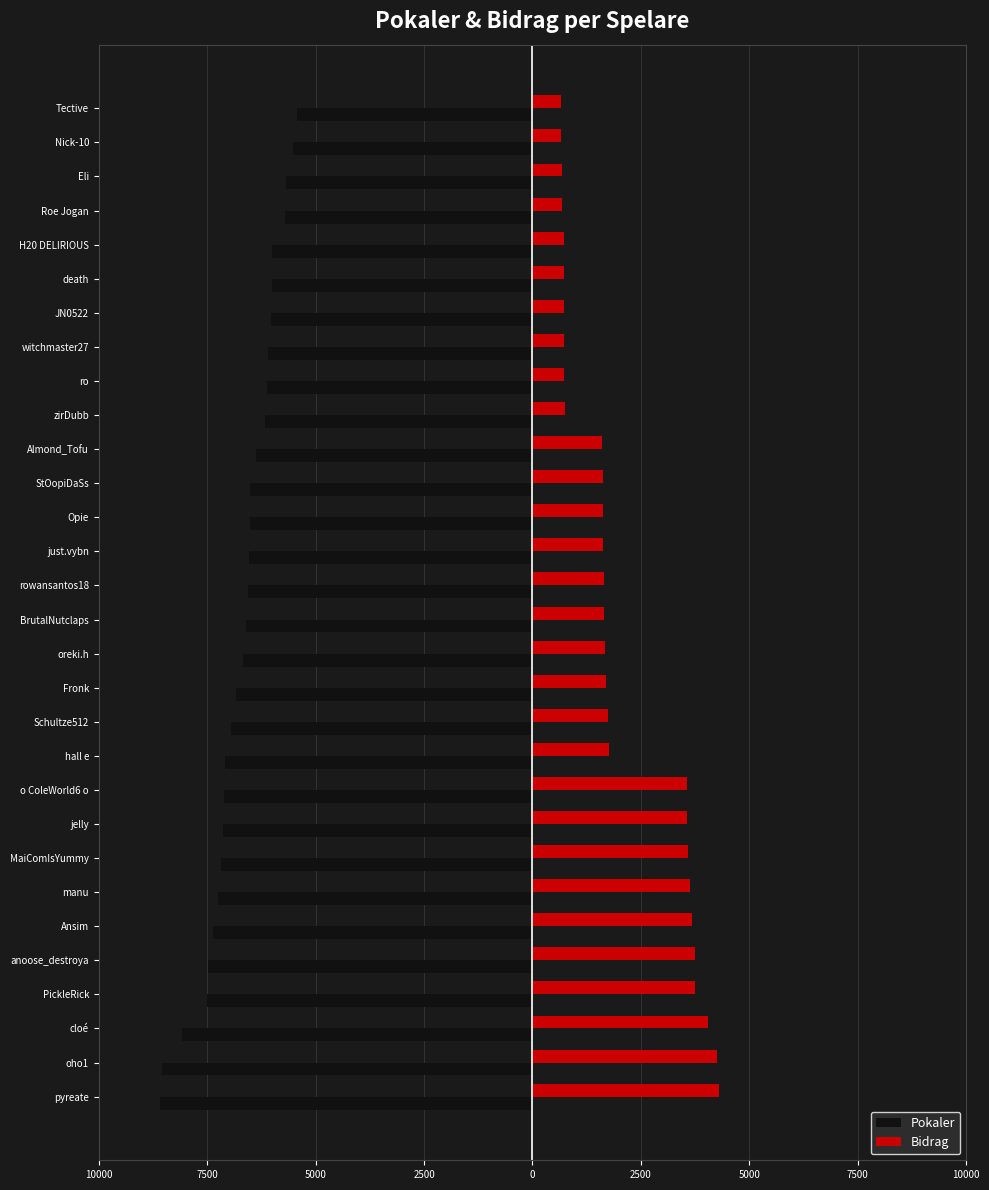

What are all the series names shown in the legend?

Pokaler, Bidrag